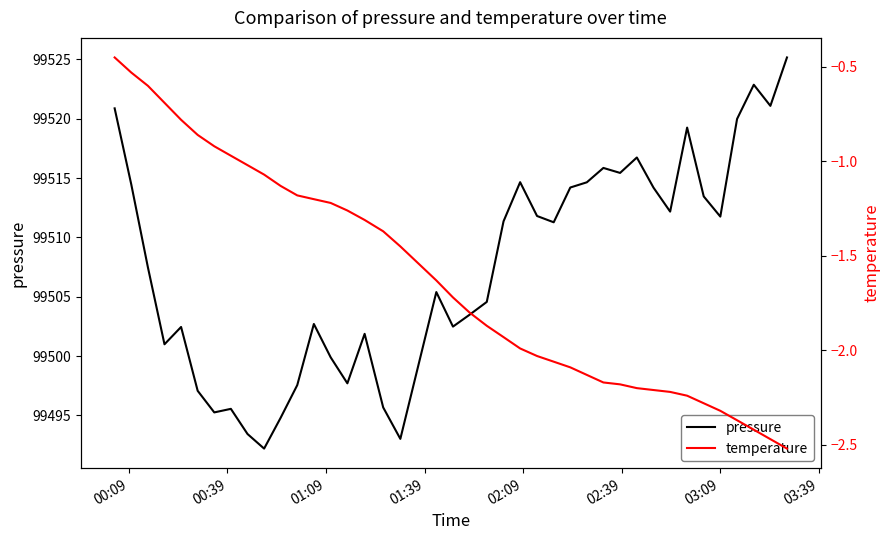

Rank the series by their maximum value, from lowest to highest.

temperature, pressure